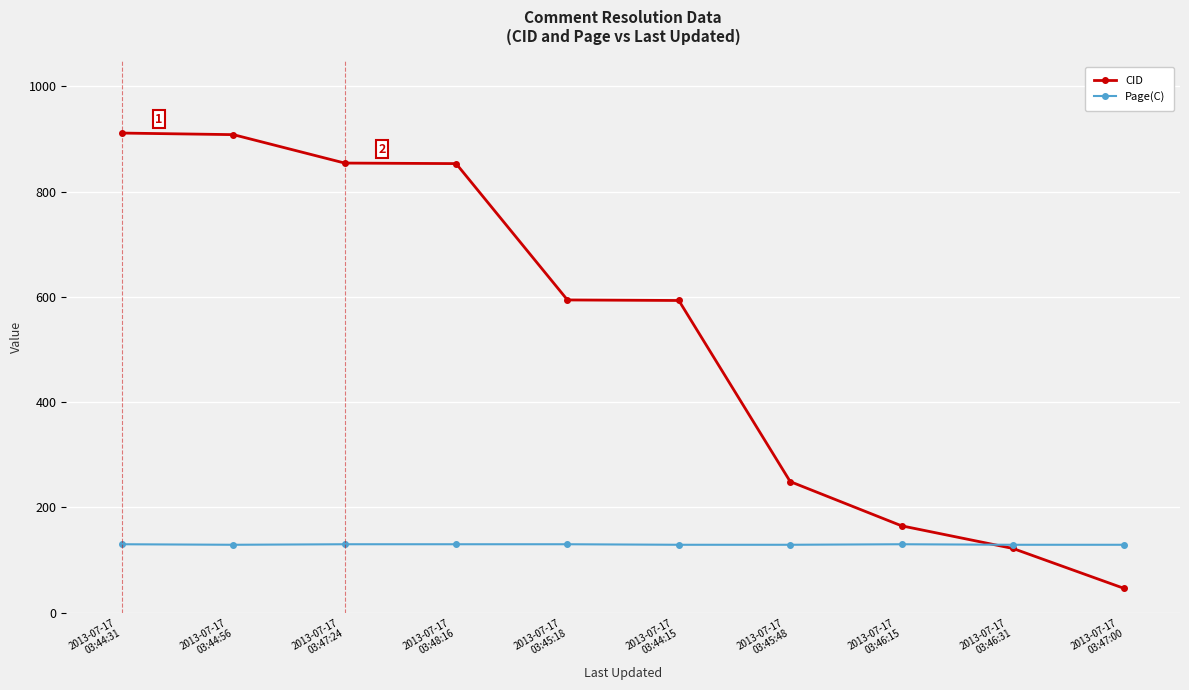

Is it true that Page(C) equals 130 at 2013-07-17
03:44:31?

True